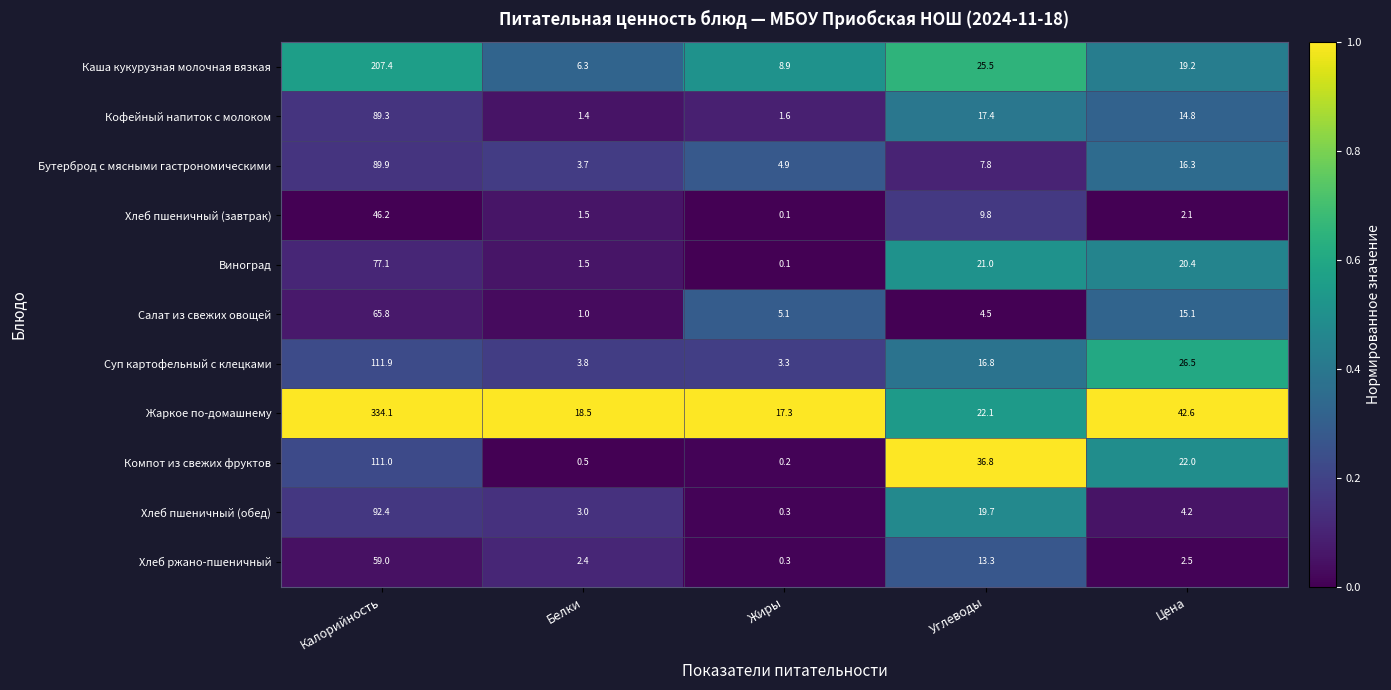

Between Калорийность and Цена, which series saw the biggest shift?

Жаркое по-домашнему